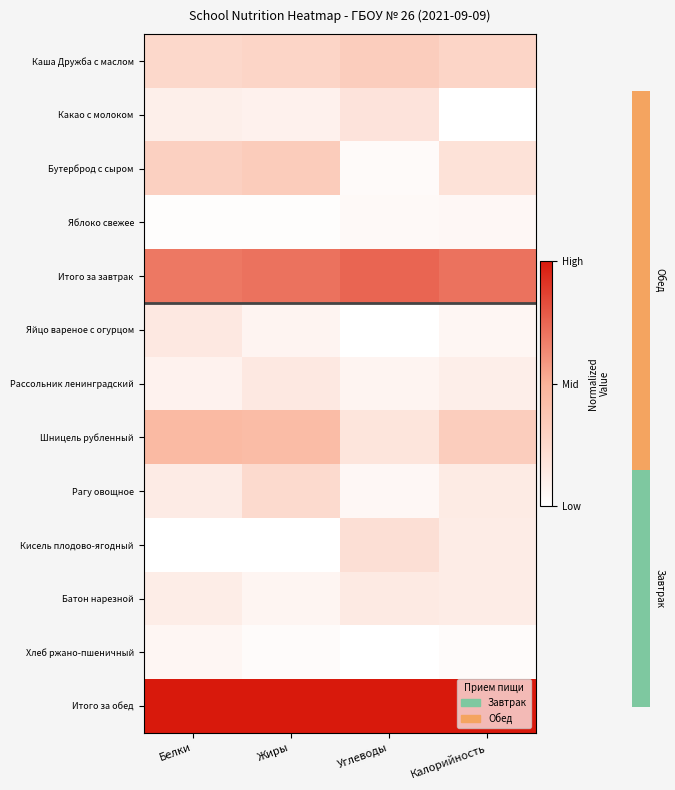

How many categories are shown in the chart?

4